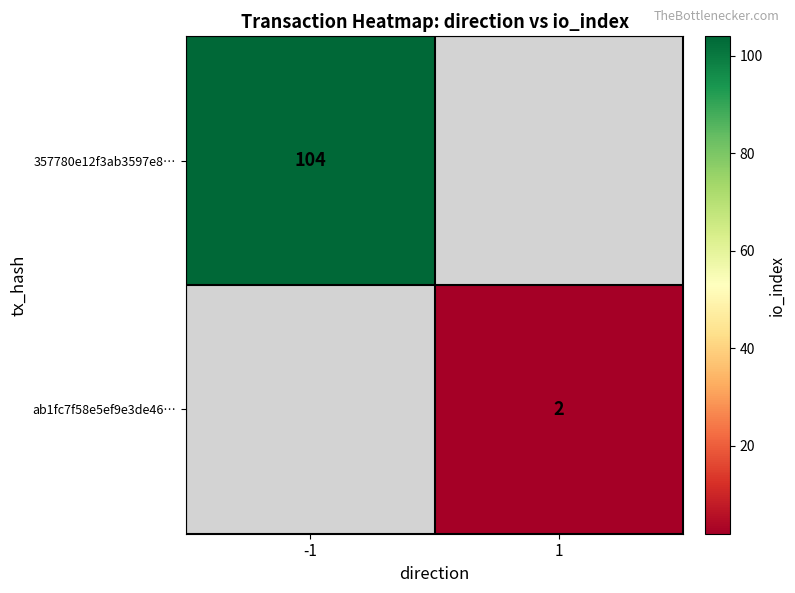

True or false: ab1fc7f58e5ef9e3de46… has a value of 2 at 1.

True